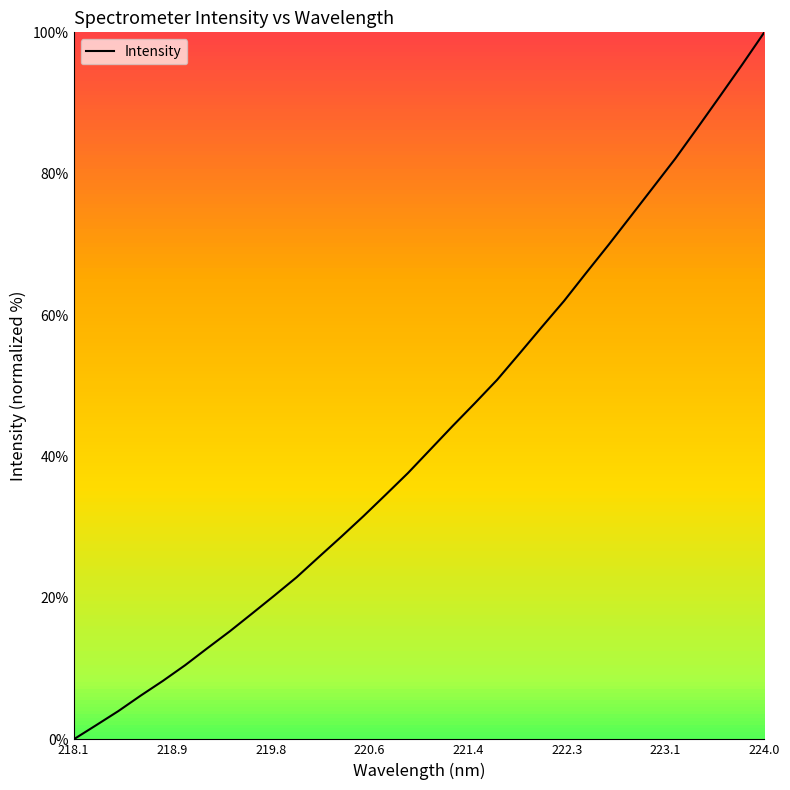

What is the difference between the maximum and minimum values?

100.0